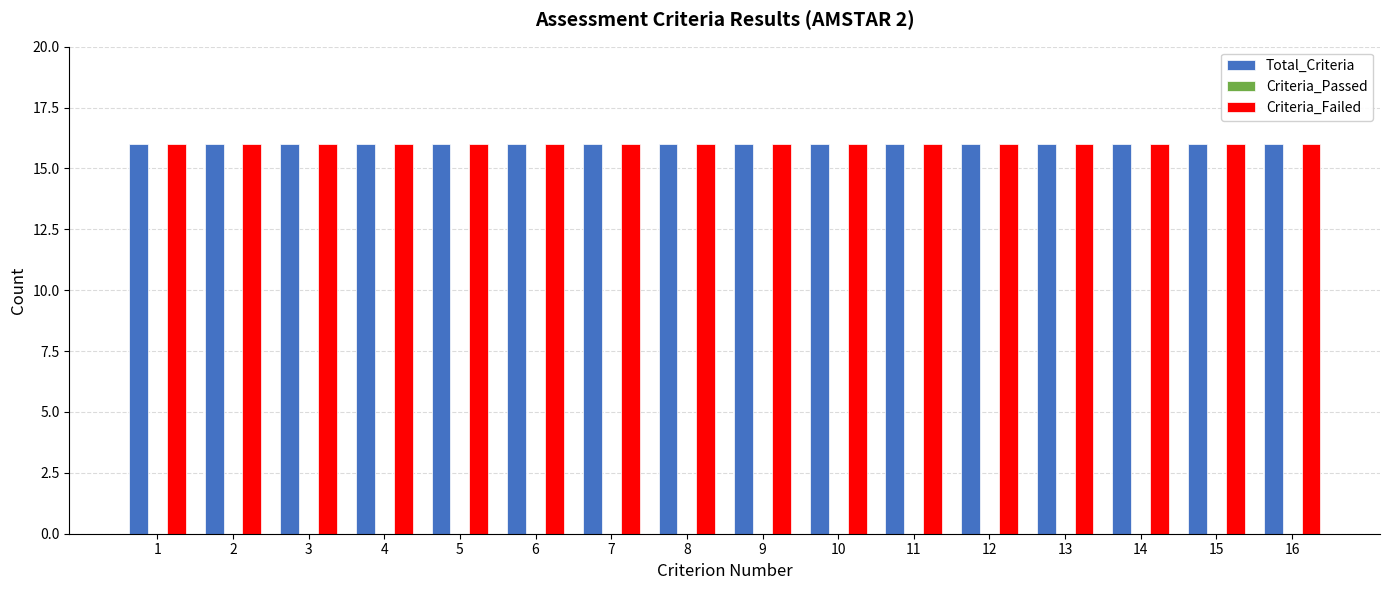

How many groups of bars are there?

16